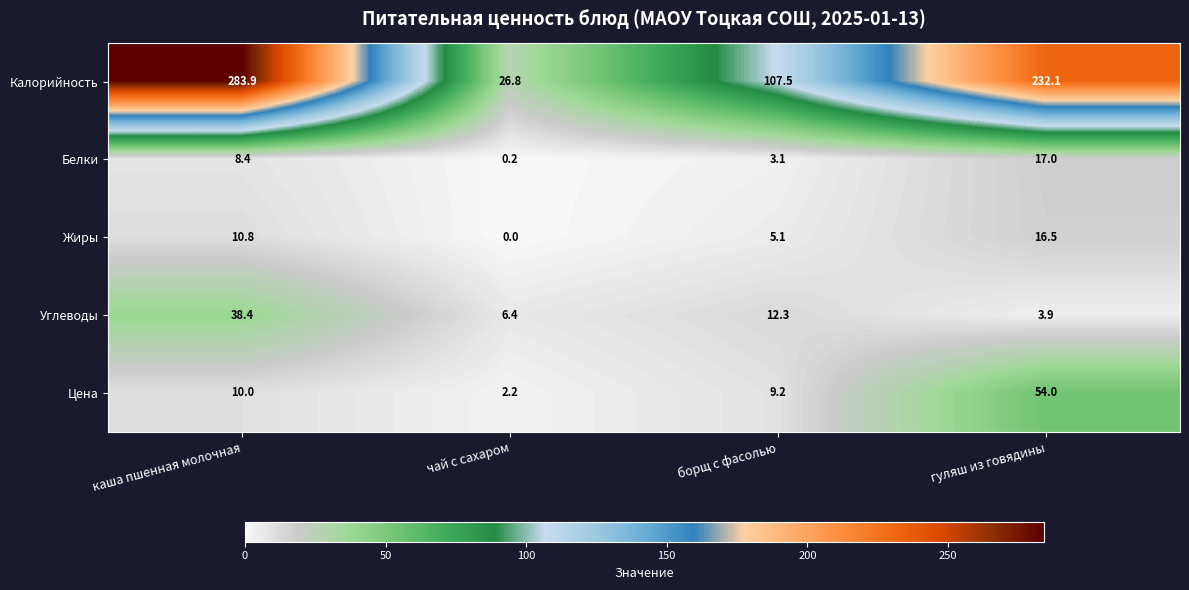

At which label does Белки reach its minimum?

чай с сахаром